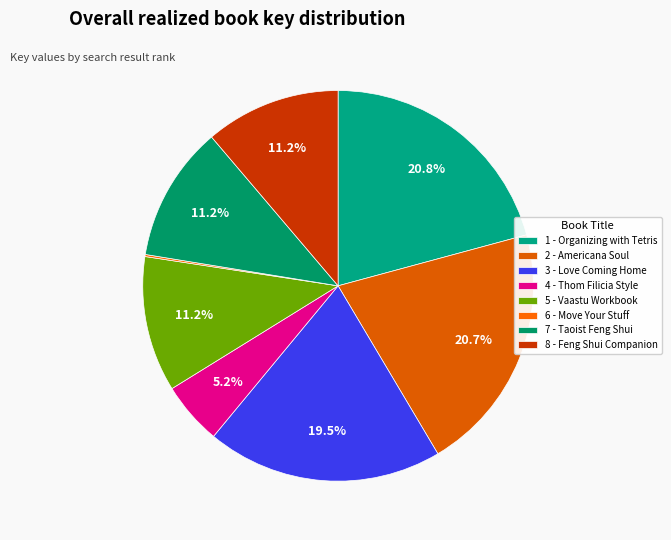

Is it true that 1 - Organizing with Tetris is 21% of the pie?

True